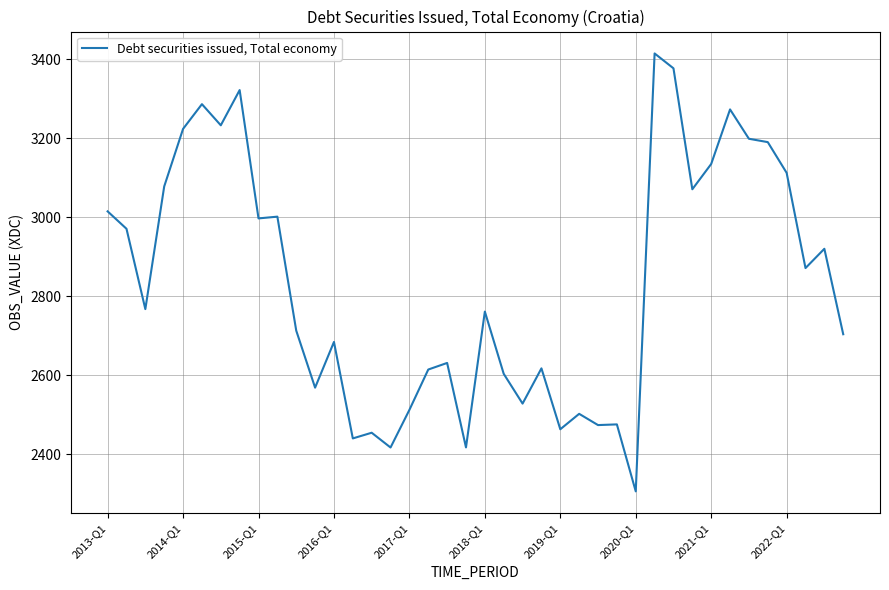

What is the greatest value displayed?

3414.3